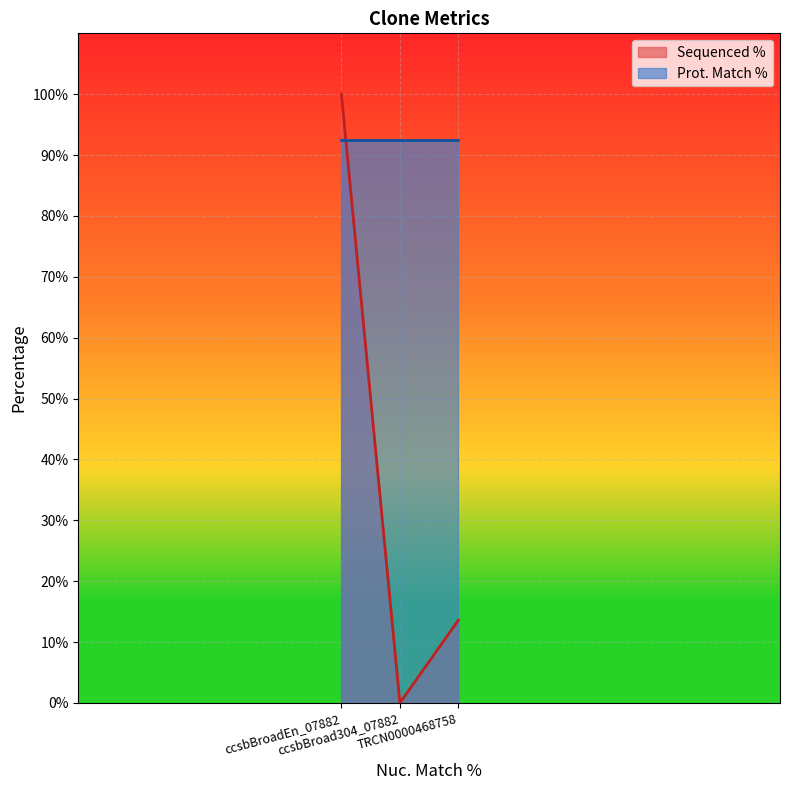

Reading left to right, list all the values displayed in this chart.

100.0	0.0	13.6